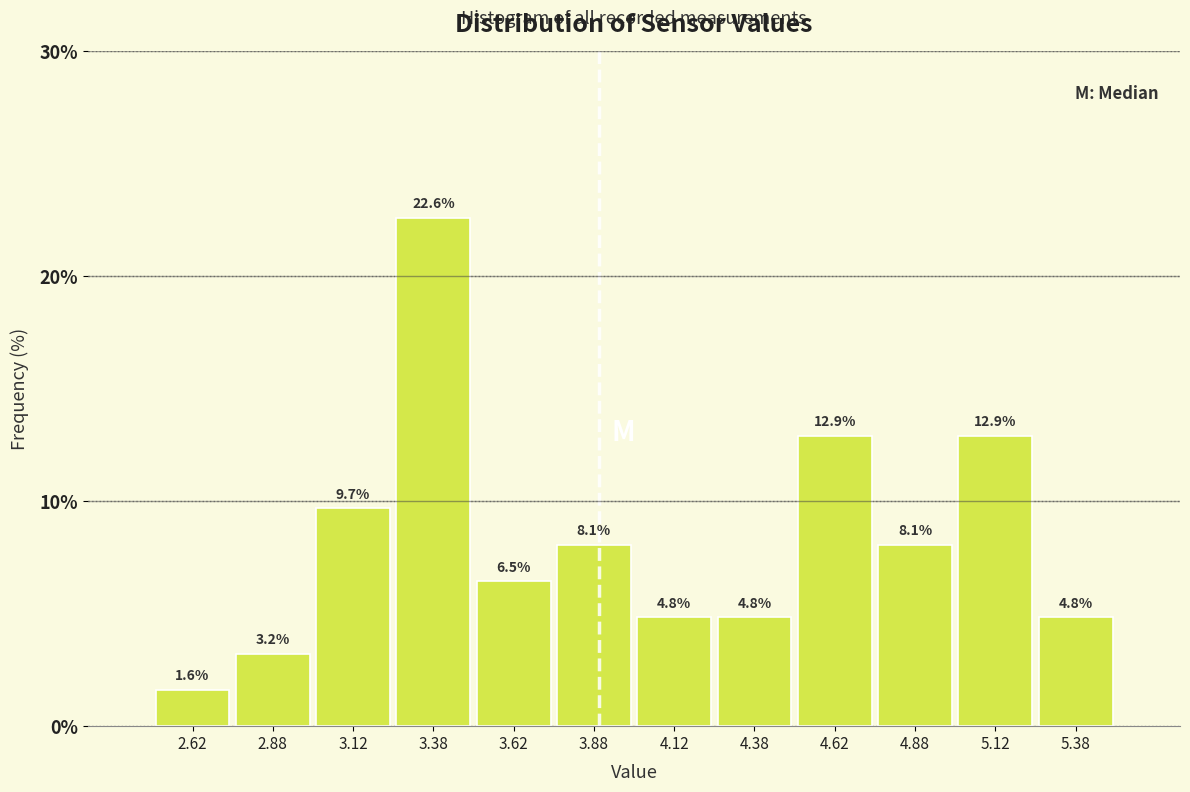

Reading left to right, transcribe this chart: for each bar, give the range it covers on the x-axis and its height.

2.50 to 2.75: 1.6
2.75 to 3.00: 3.2
3.00 to 3.25: 9.7
3.25 to 3.50: 22.6
3.50 to 3.75: 6.5
3.75 to 4.00: 8.1
4.00 to 4.25: 4.8
4.25 to 4.50: 4.8
4.50 to 4.75: 12.9
4.75 to 5.00: 8.1
5.00 to 5.25: 12.9
5.25 to 5.50: 4.8